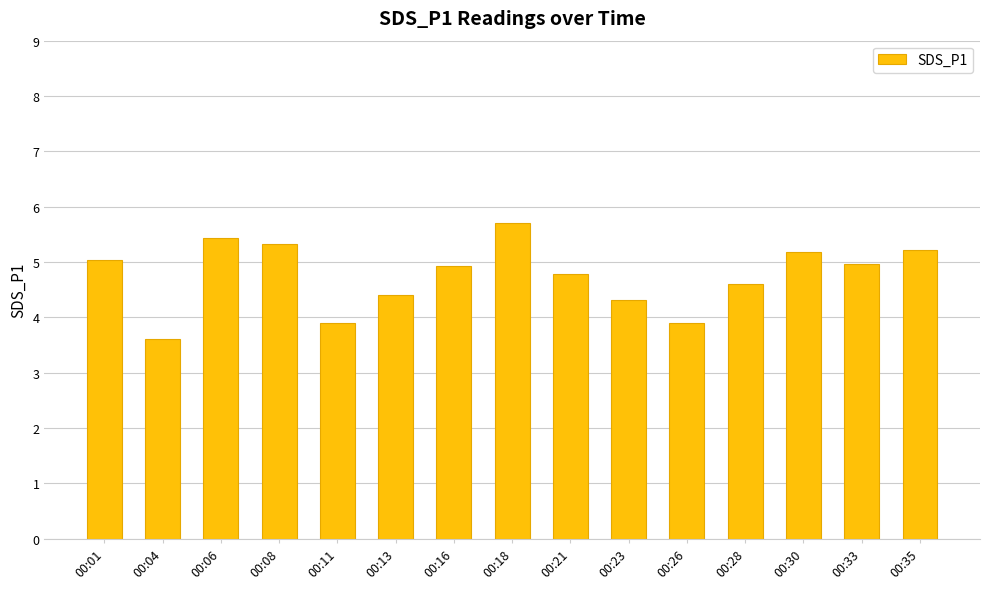

At which category does the chart reach its minimum across all series?

00:04